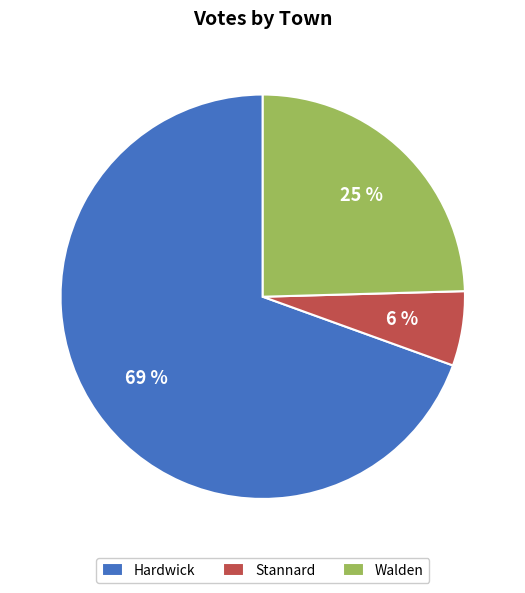

Is the sum of Hardwick and Walden greater than half?

Yes